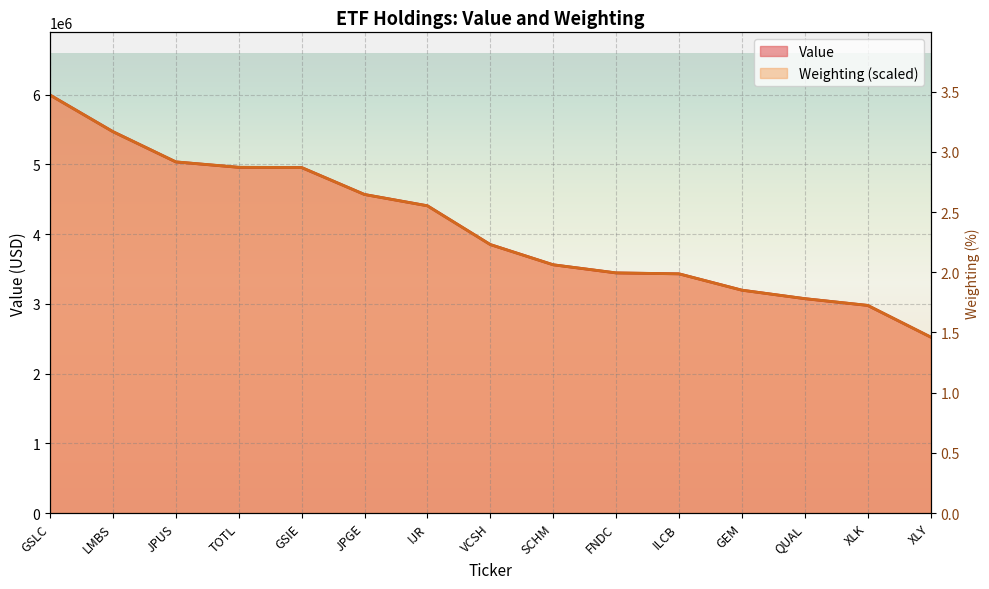

What are all the series names shown in the legend?

Value, Weighting